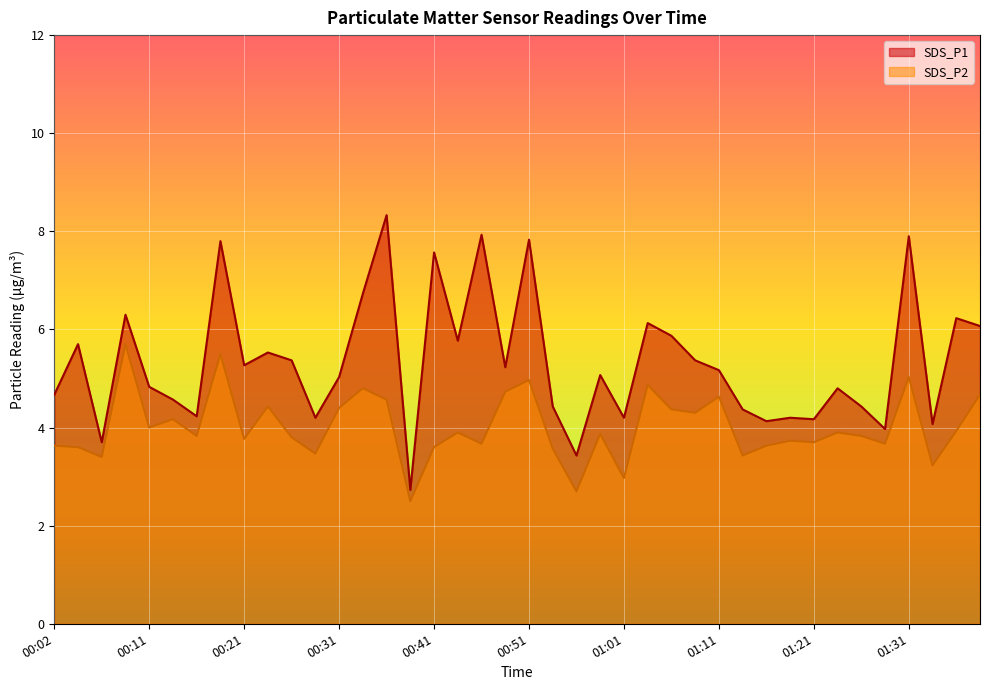

How many interior local valleys does the SDS_P1 series have?

13